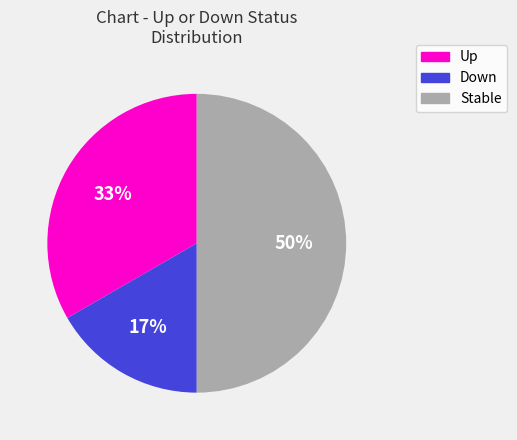

To the nearest percent, what is the average slice percentage?

33%